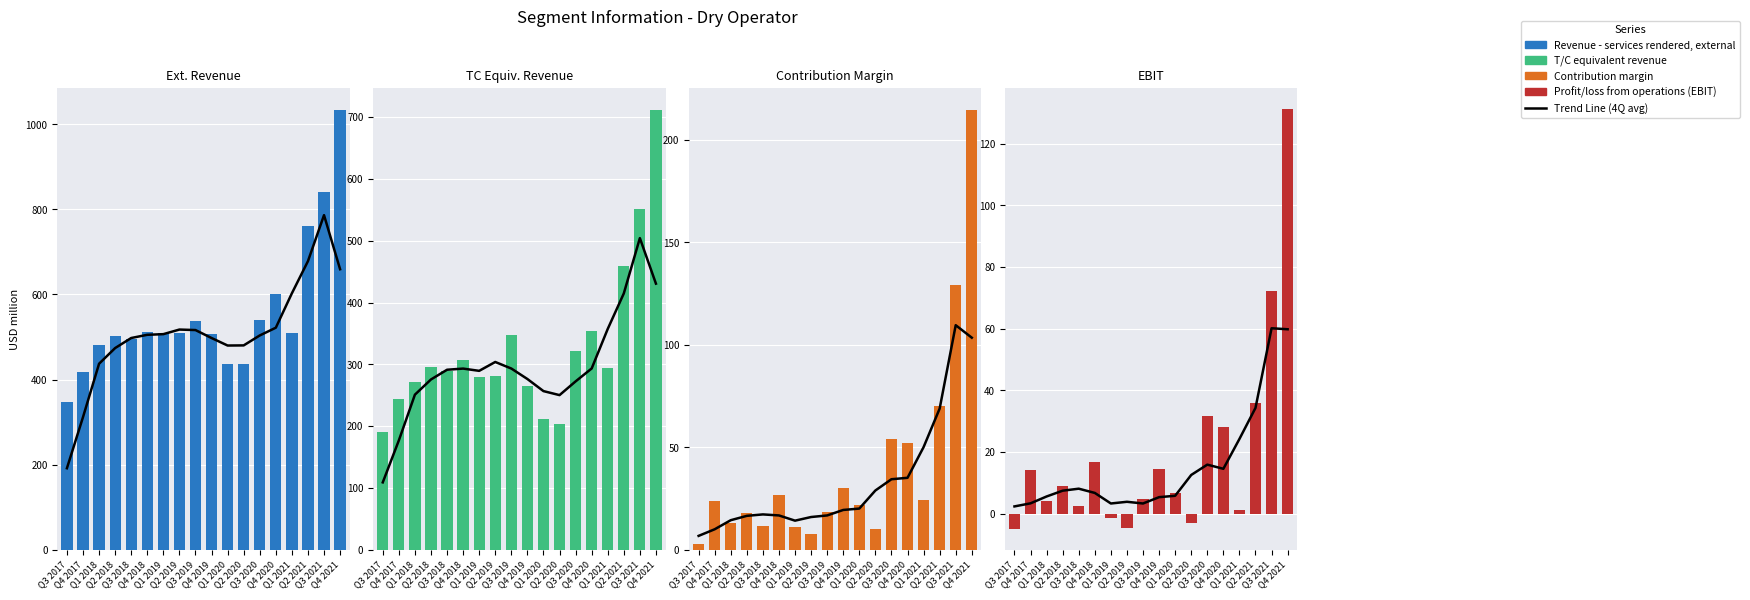

What is the label of the 17th bar from the left?

Q3 2021